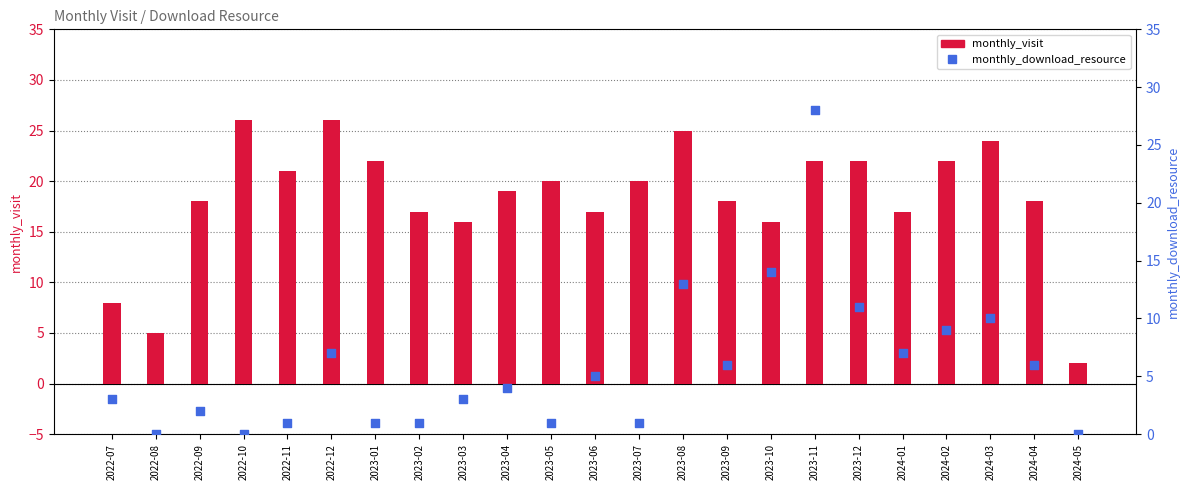

Which series has the largest total across all categories?

monthly_visit